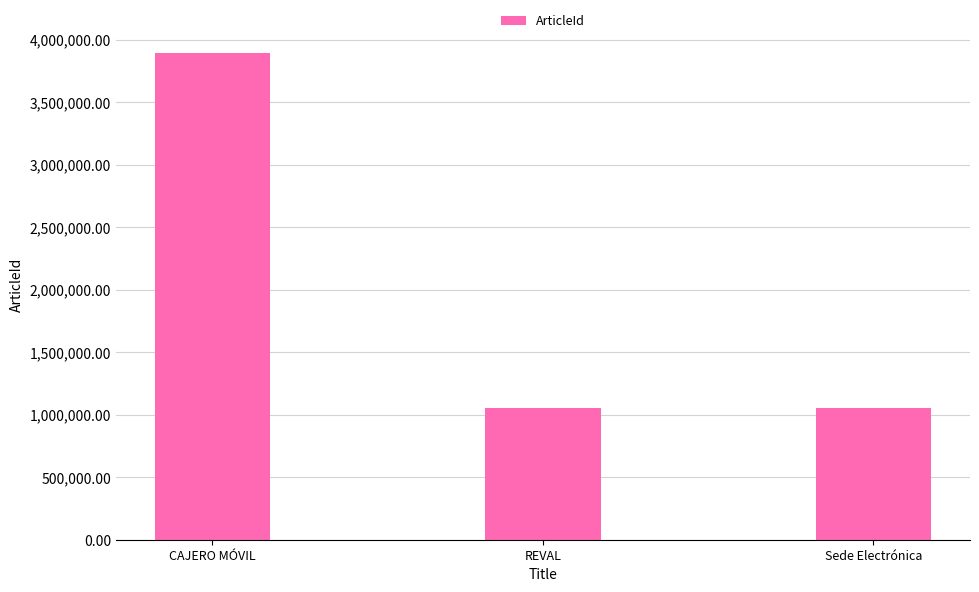

How many data points does each series have?

3